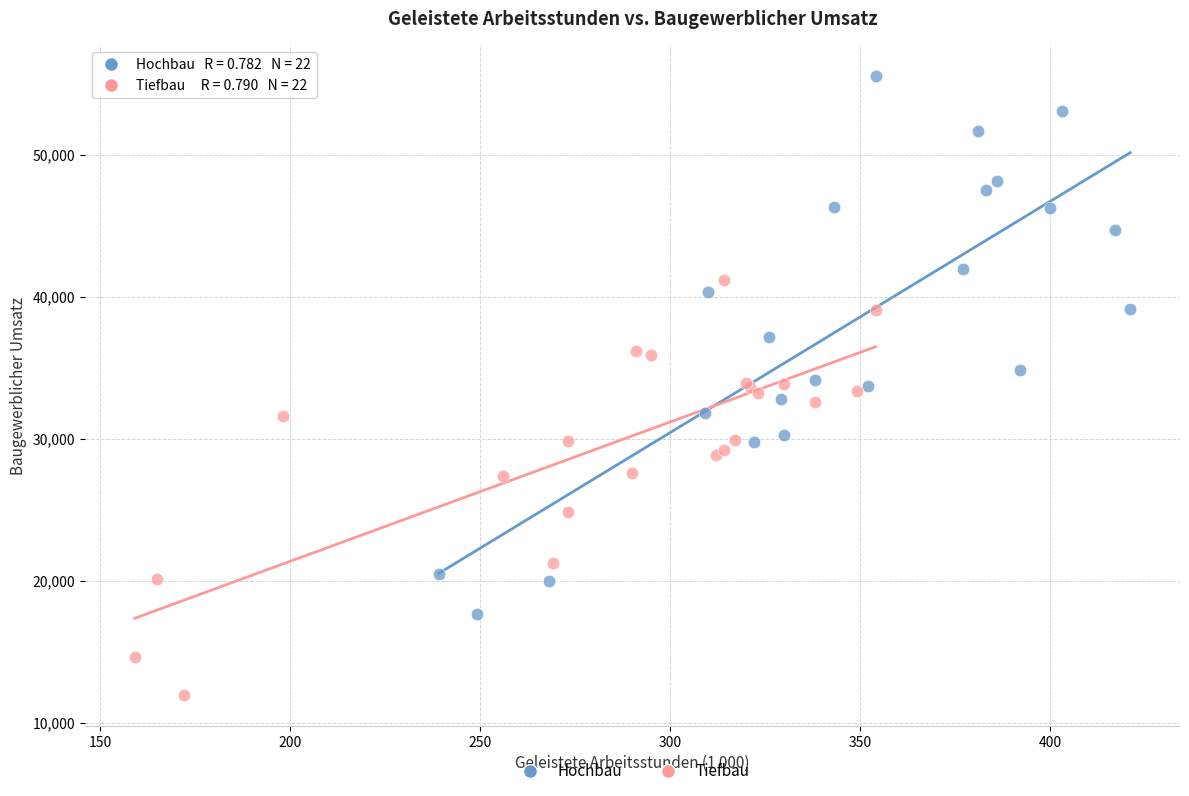

Which series contains the lowest Y value?

Tiefbau